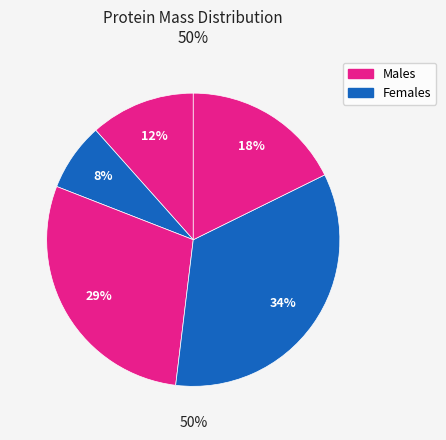

Does A0A3G3BWF0 account for over 50% of the chart?

No